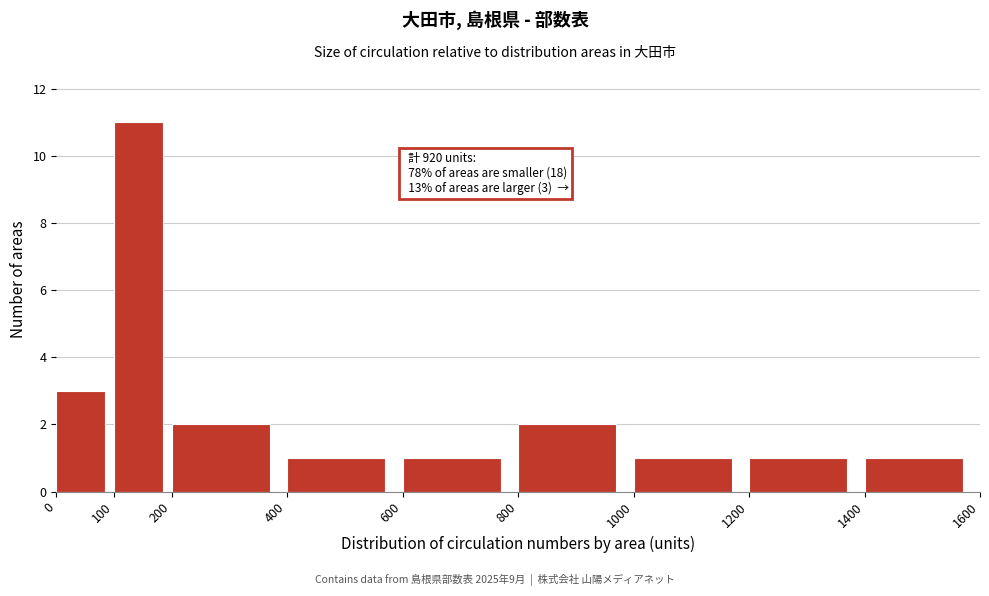

Which range on the x-axis has the tallest bar?

100 to 200